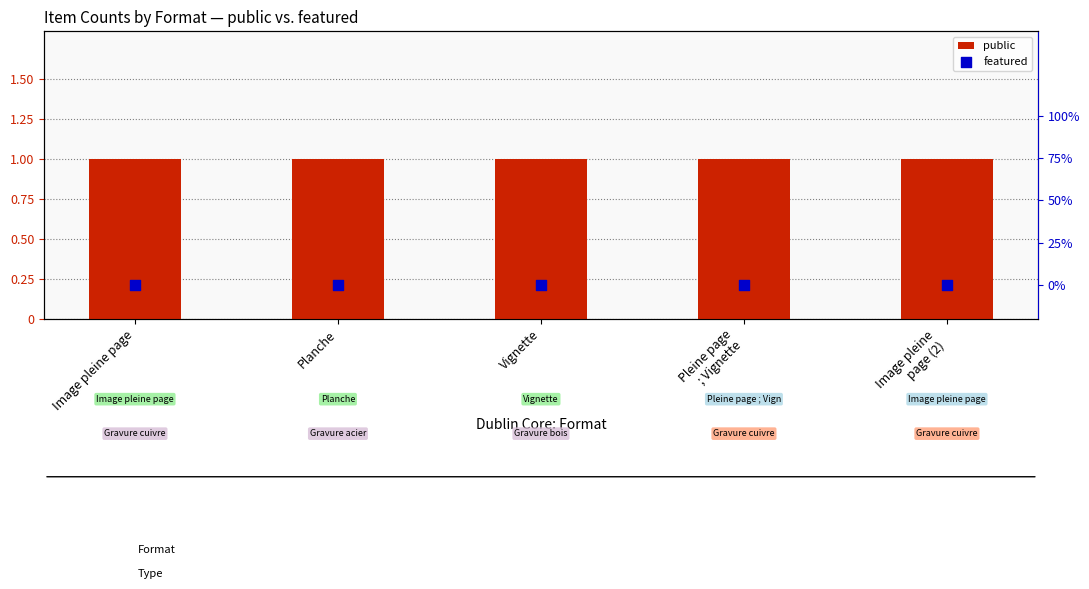

Which series reaches the minimum Y coordinate?

featured